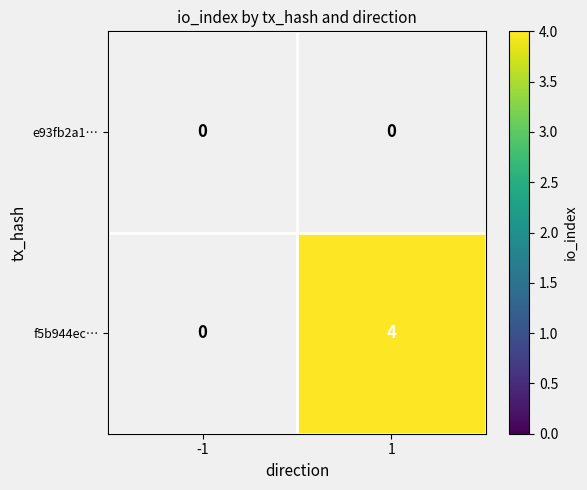

The f5b944ec… series shows 4 at 1. True or false?

True